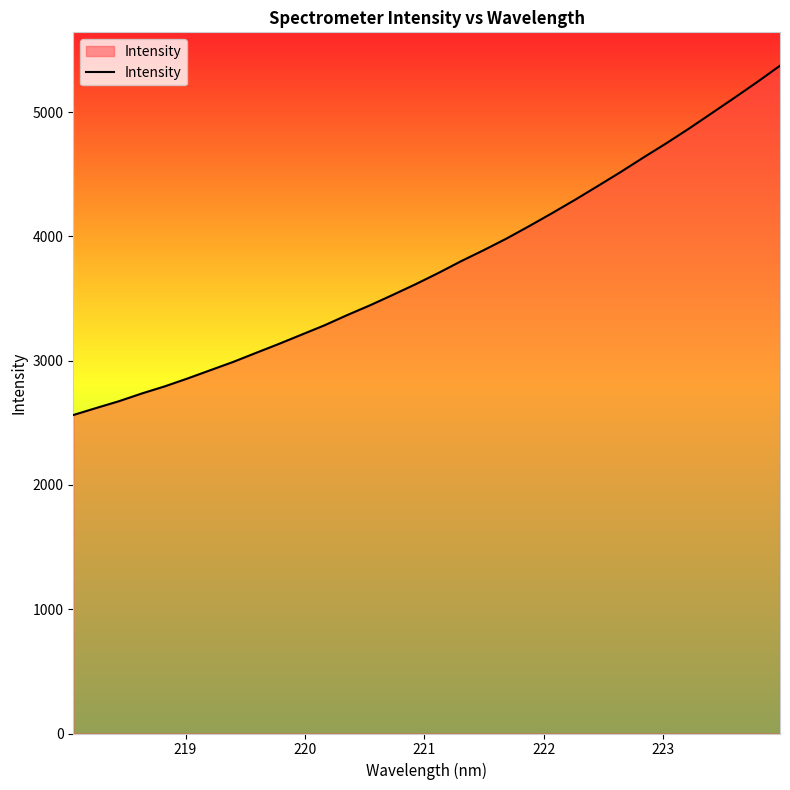

True or false: the data has more than 1 interior local peaks.

False